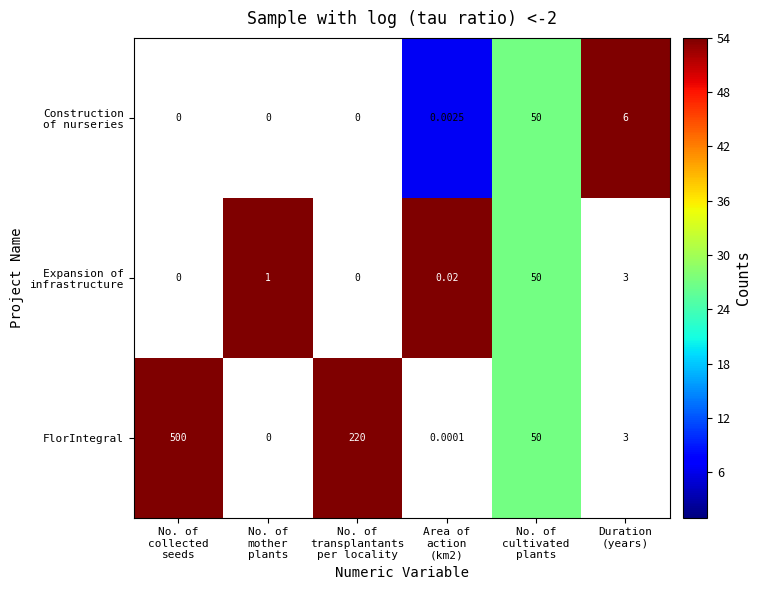

Which series has the largest total across all categories?

FlorIntegral